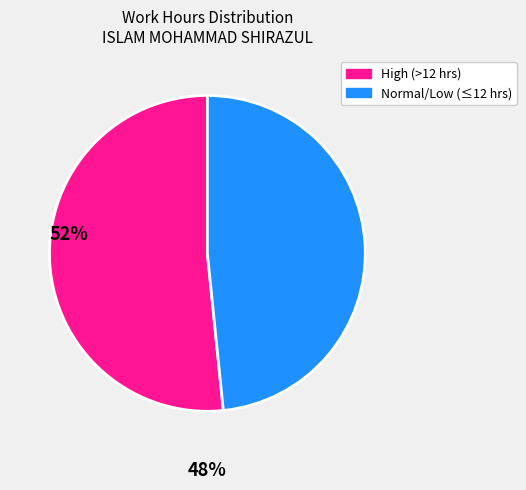

Is there any slice that represents more than half of the pie?

Yes